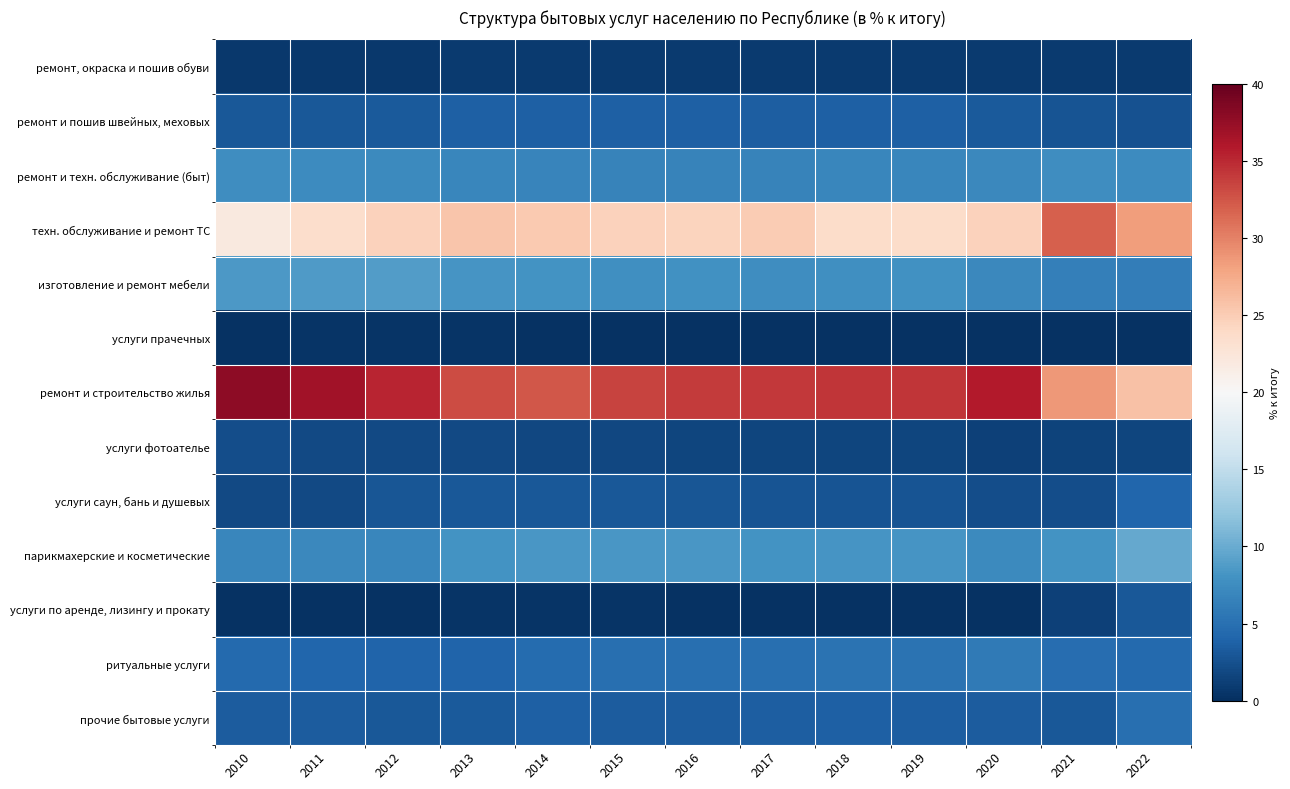

List the series in order of their peak value, highest first.

ремонт и строительство жилья, техн. обслуживание и ремонт ТС, парикмахерские и косметические, изготовление и ремонт мебели, ремонт и техн. обслуживание (быт), ритуальные услуги, прочие бытовые услуги, услуги саун, бань и душевых, ремонт и пошив швейных, меховых, услуги по аренде, лизингу и прокату, услуги фотоателье, ремонт, окраска и пошив обуви, услуги прачечных